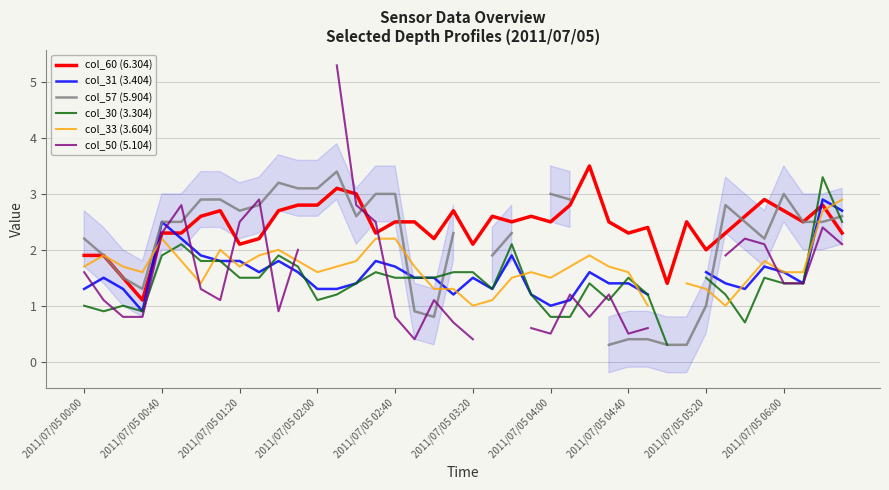

How many data points in col_57 (5.904) are less than 2?

12